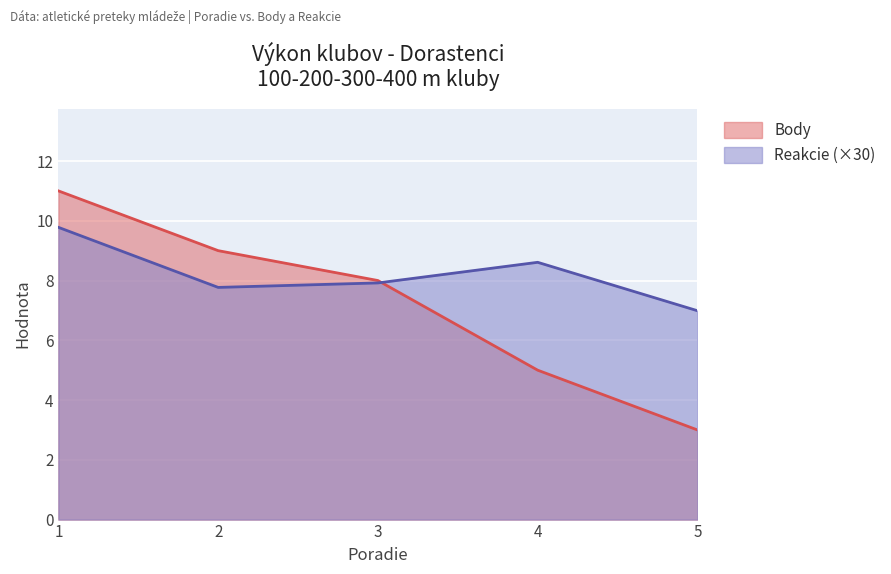

Is it true that Reakcie equals 11.0 at 3?

False